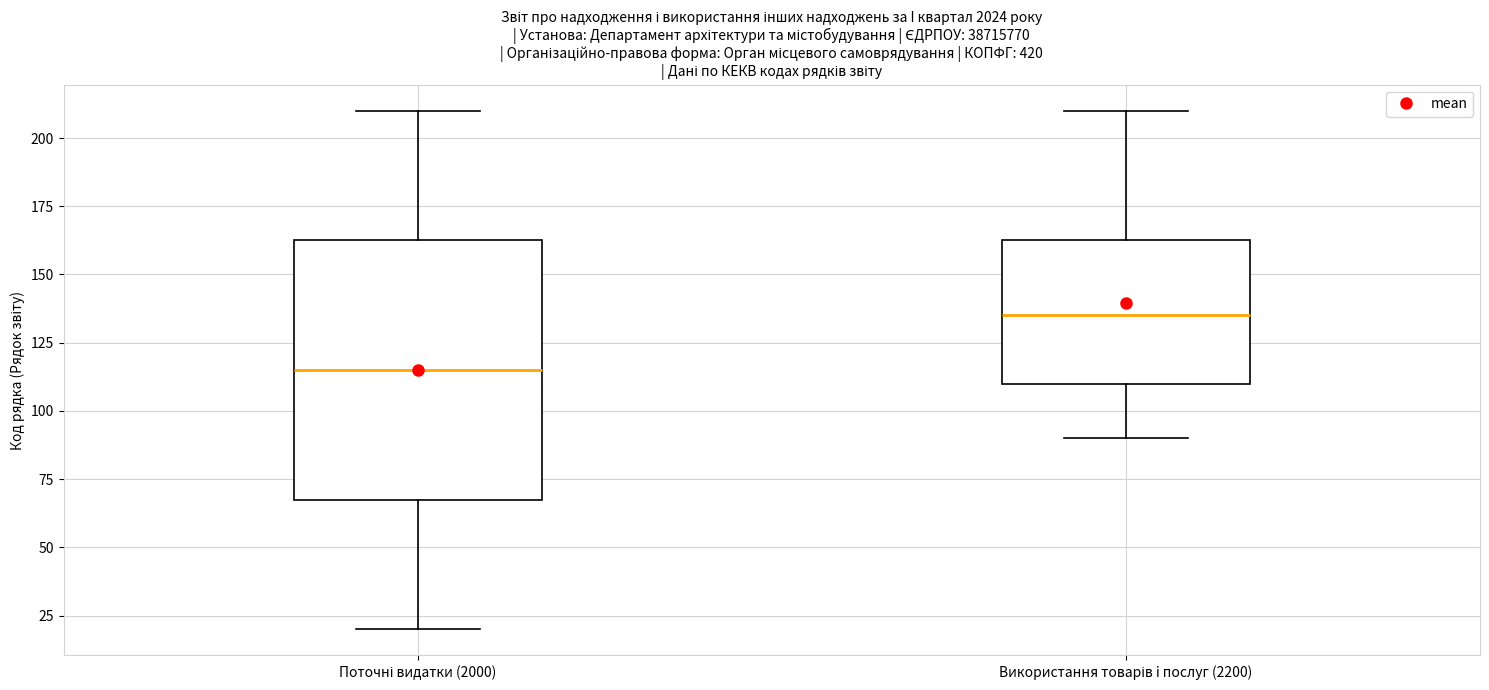

Where is the lower edge of the box for Використання товарів i послуг (2200) on the y-axis? The values are not printed on the chart, so give them approximately, as read against the axis.

110